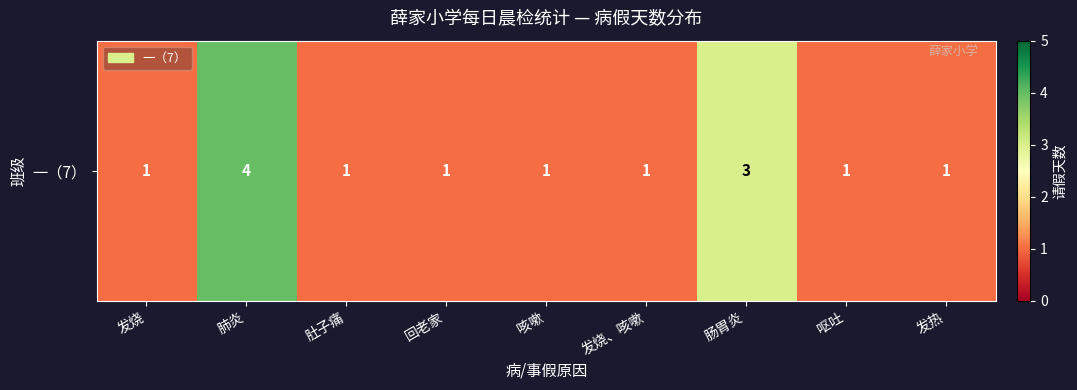

What is the ratio of the value at 呕吐 to the value at 肠胃炎?

0.3